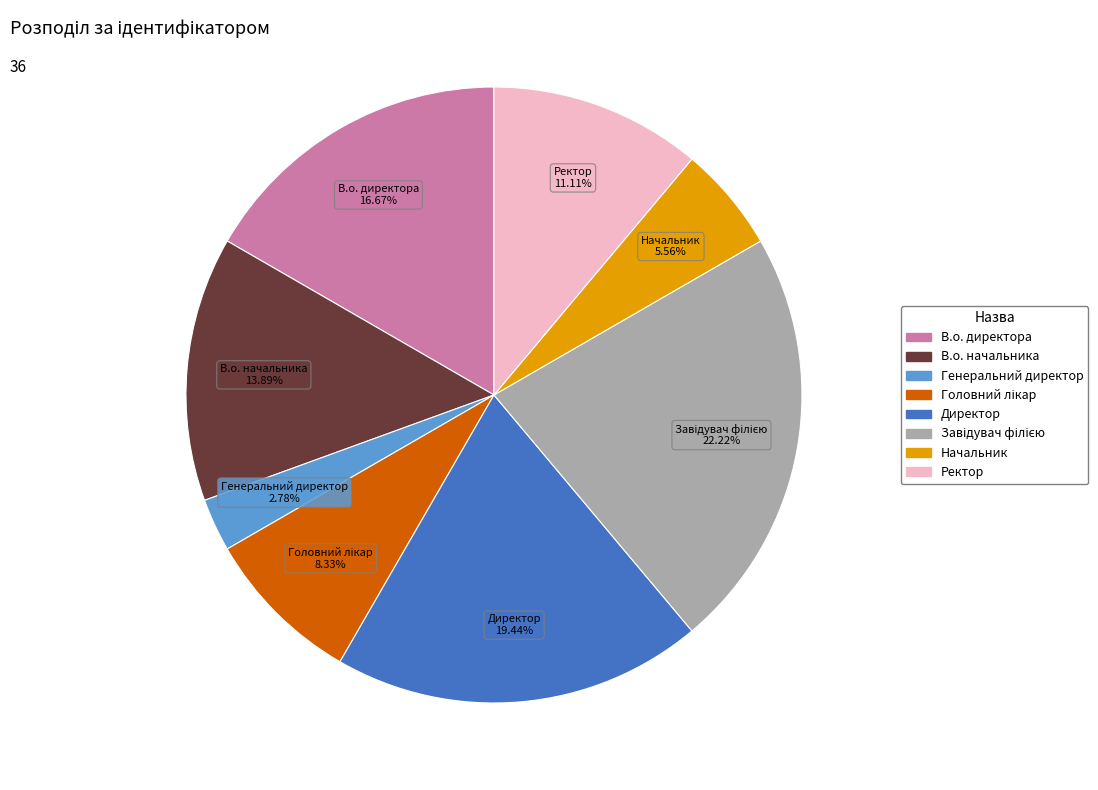

What is the smallest slice in the pie chart?

Генеральний директор